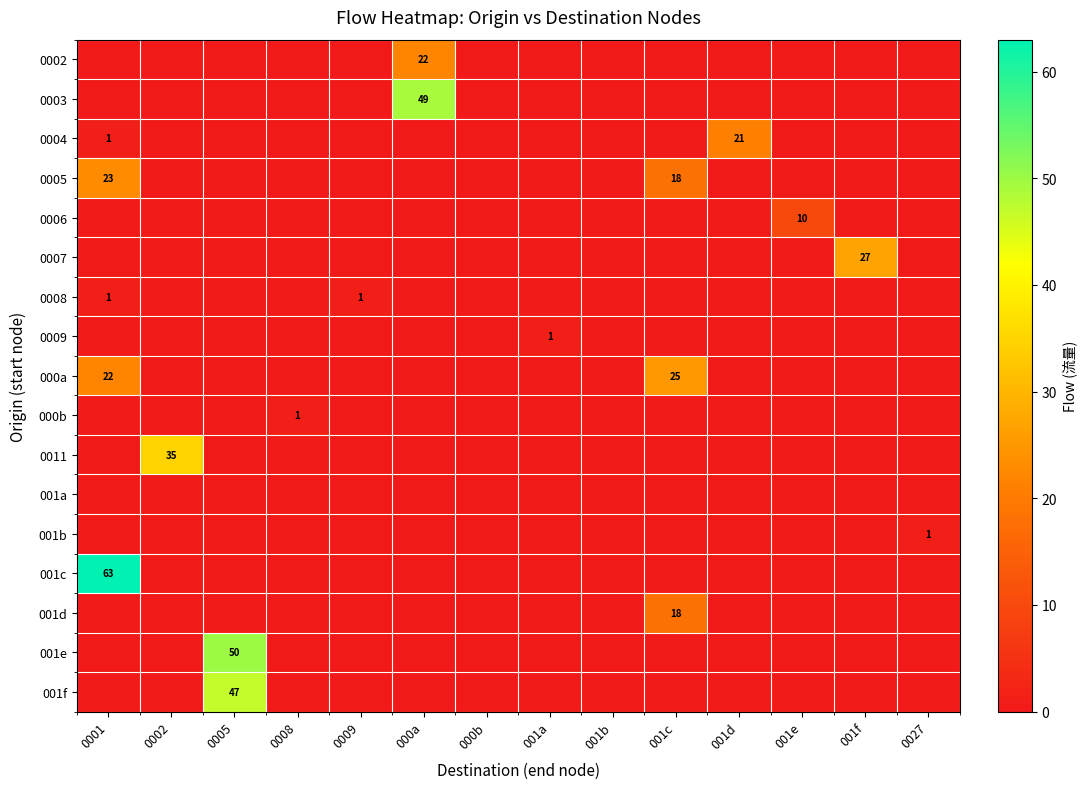

What is the highest value of the 001b series?

1